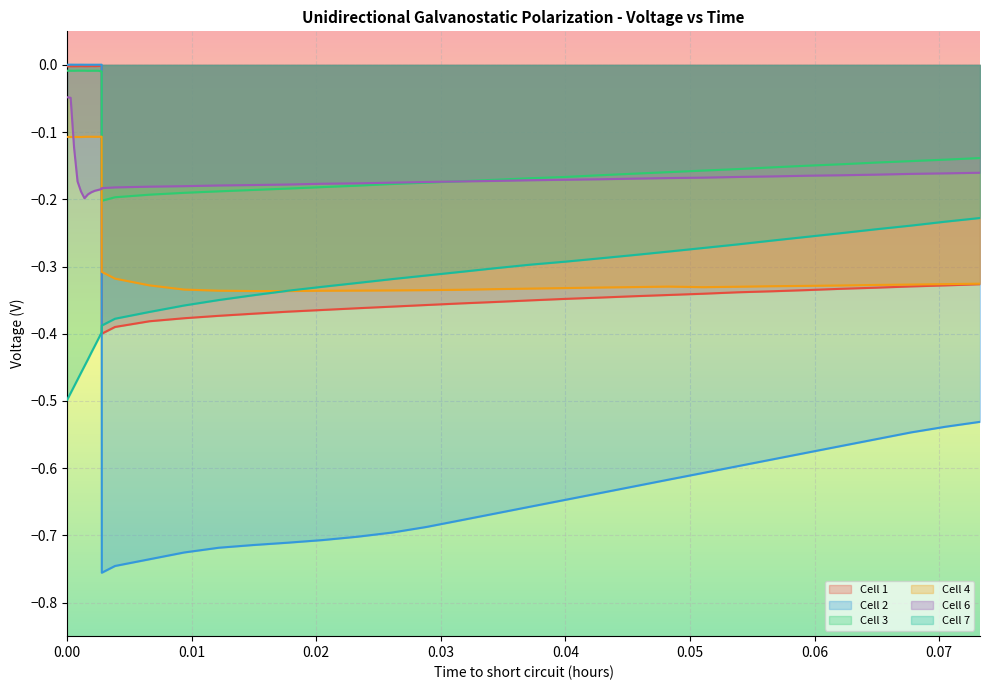

How many intersections are there between Cell 1 and Cell 6?

1